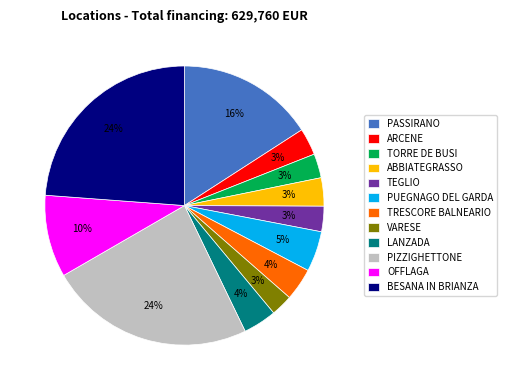

To the nearest percent, what is the difference between the largest and smallest slice percentages?

21%